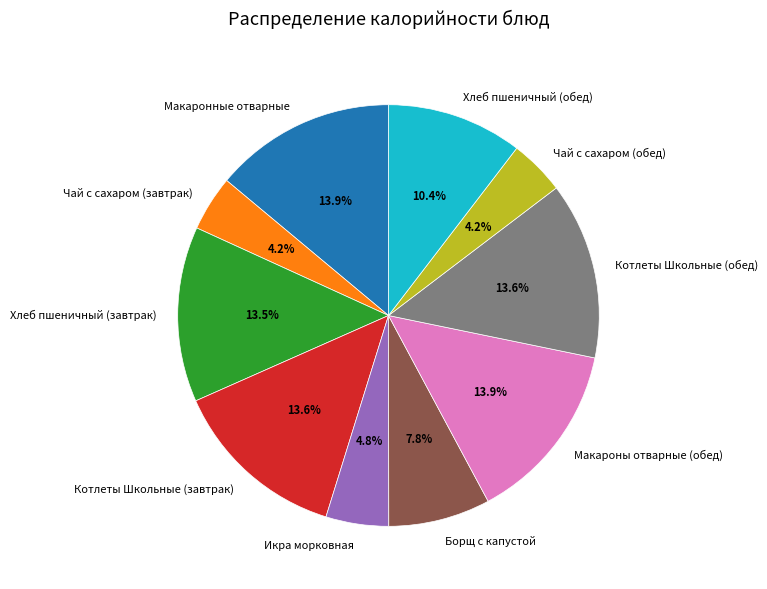

What is the ratio of the value at Котлеты Школьные (обед) to the value at Чай с сахаром (завтрак)?

3.2